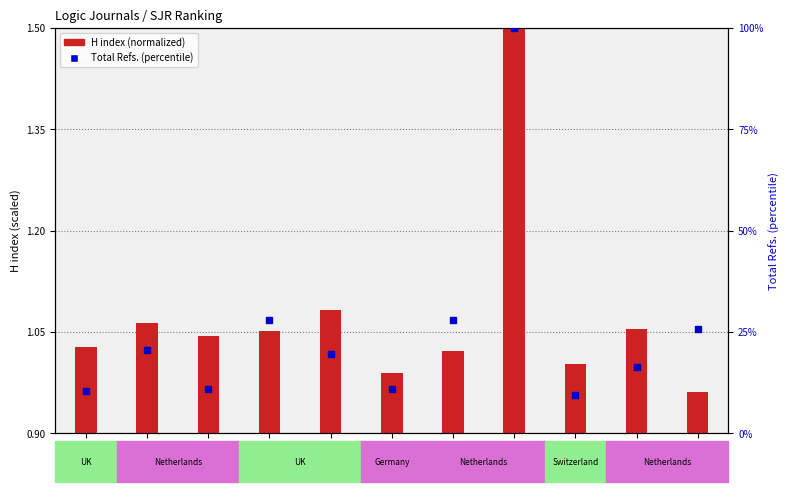

Which series reaches the minimum Y coordinate?

H index (normalized)